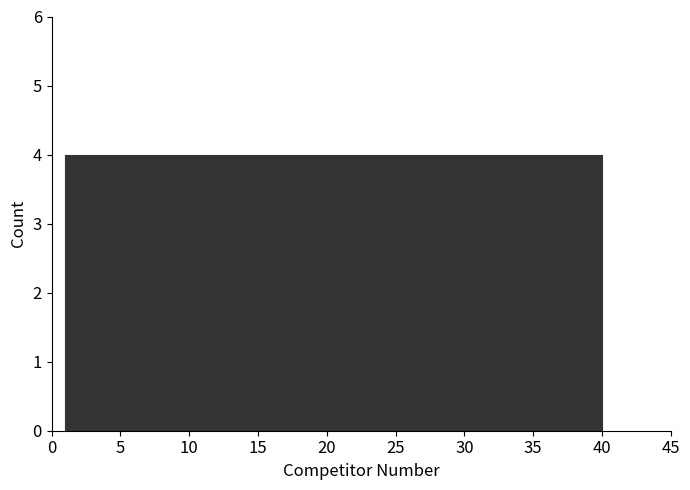

Reading left to right, transcribe this chart: for each bar, give the range it covers on the x-axis and its height. Neither the bar edges nor the heights are printed on the chart, so give them approximately, as read against the axes.

1.0 to 4.9: 4
4.9 to 8.8: 4
8.8 to 12.7: 4
12.7 to 16.6: 4
16.6 to 20.5: 4
20.5 to 24.4: 4
24.4 to 28.3: 4
28.3 to 32.2: 4
32.2 to 36.1: 4
36.1 to 40.0: 4